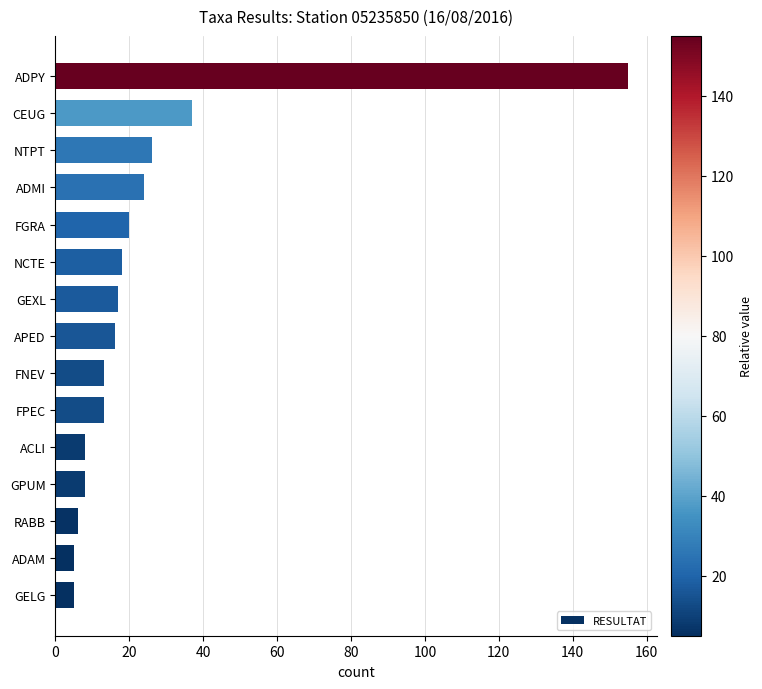

Is it true that the value at ACLI is 8?

True